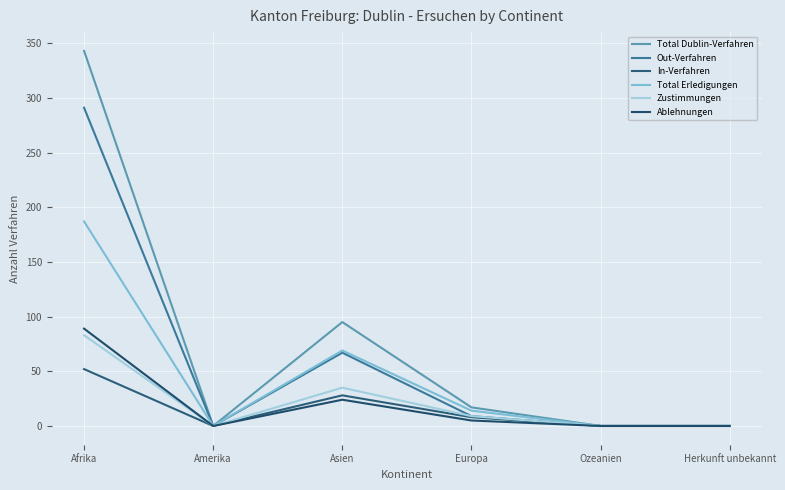

What is the sum of all Out-Verfahren values?

367